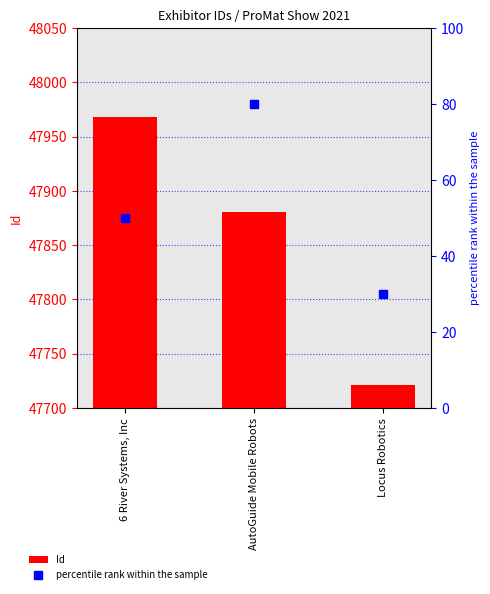

At which label does percentile rank within the sample first exceed 50?

AutoGuide Mobile Robots